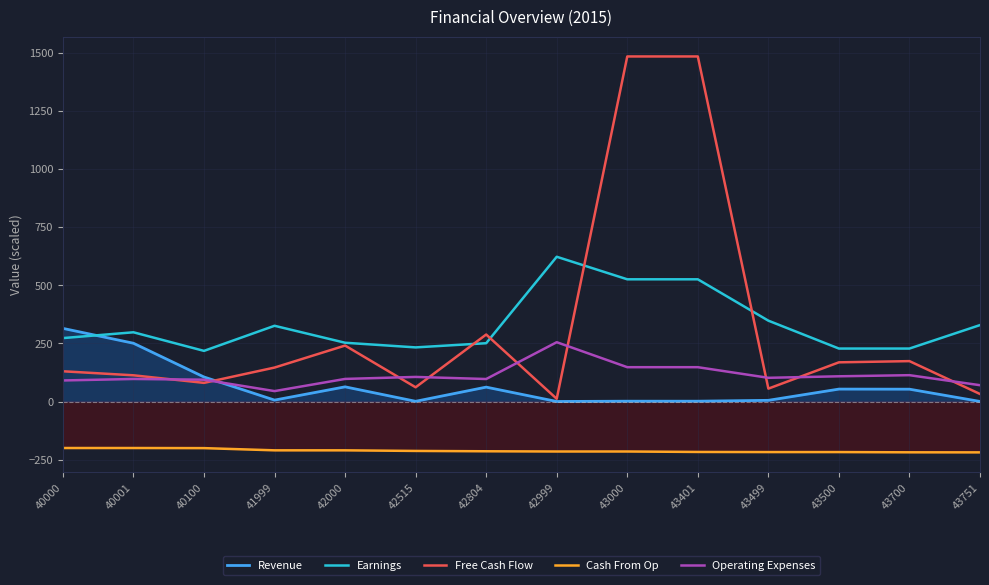

Where is the first local minimum for Operating Expenses?

41999